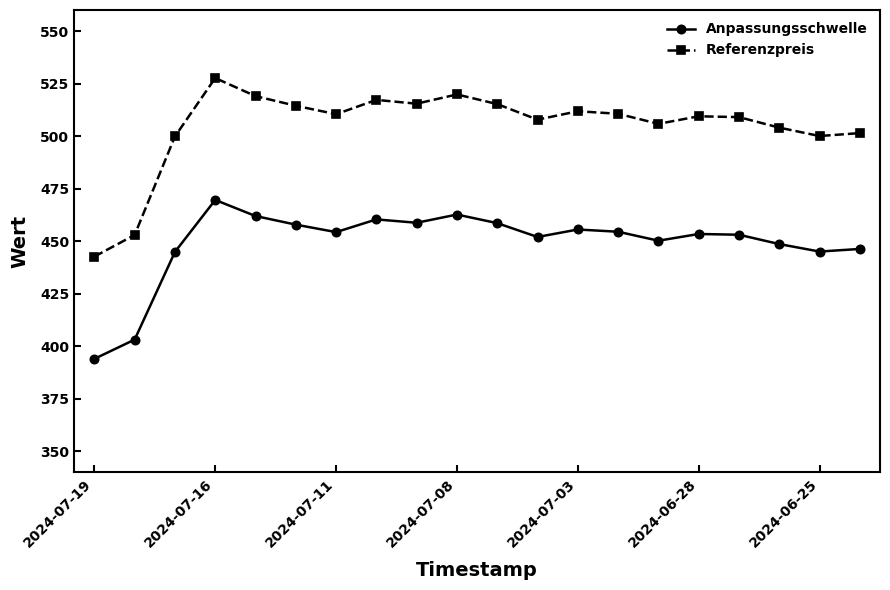

What is the average value of the Referenzpreis series?

504.7